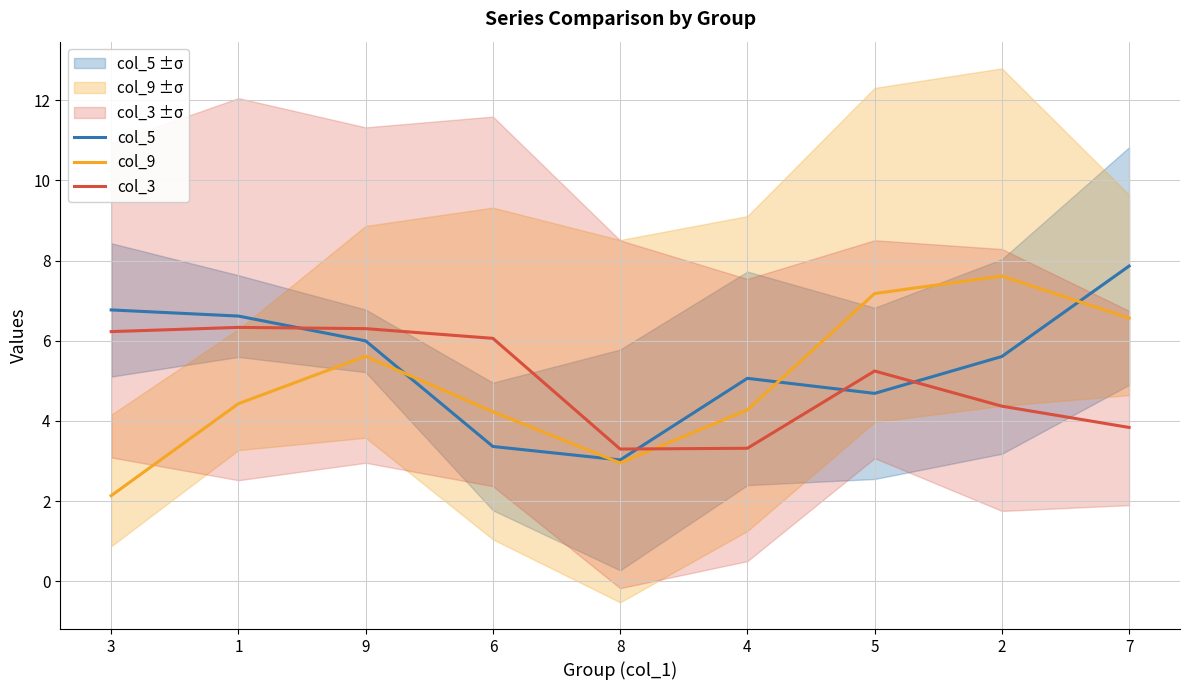

Which series has the widest spread of values?

col_9